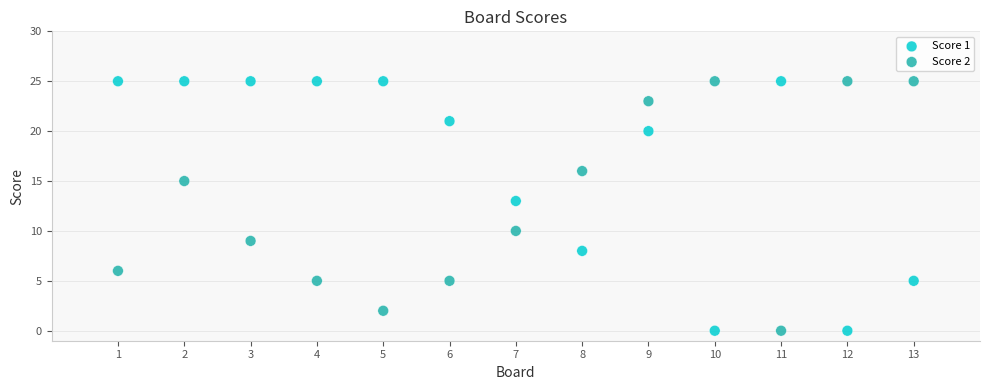

Across all data points, what is the range of Y values (max minus min)?

25